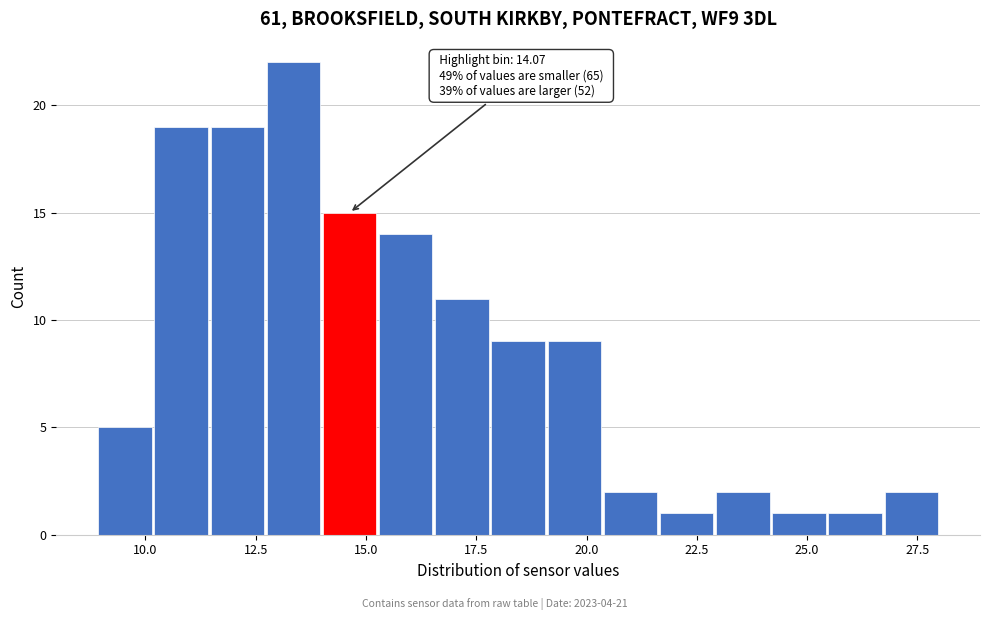

Read against the x-axis, roughly where is the centre of the tallest bar?

13.5